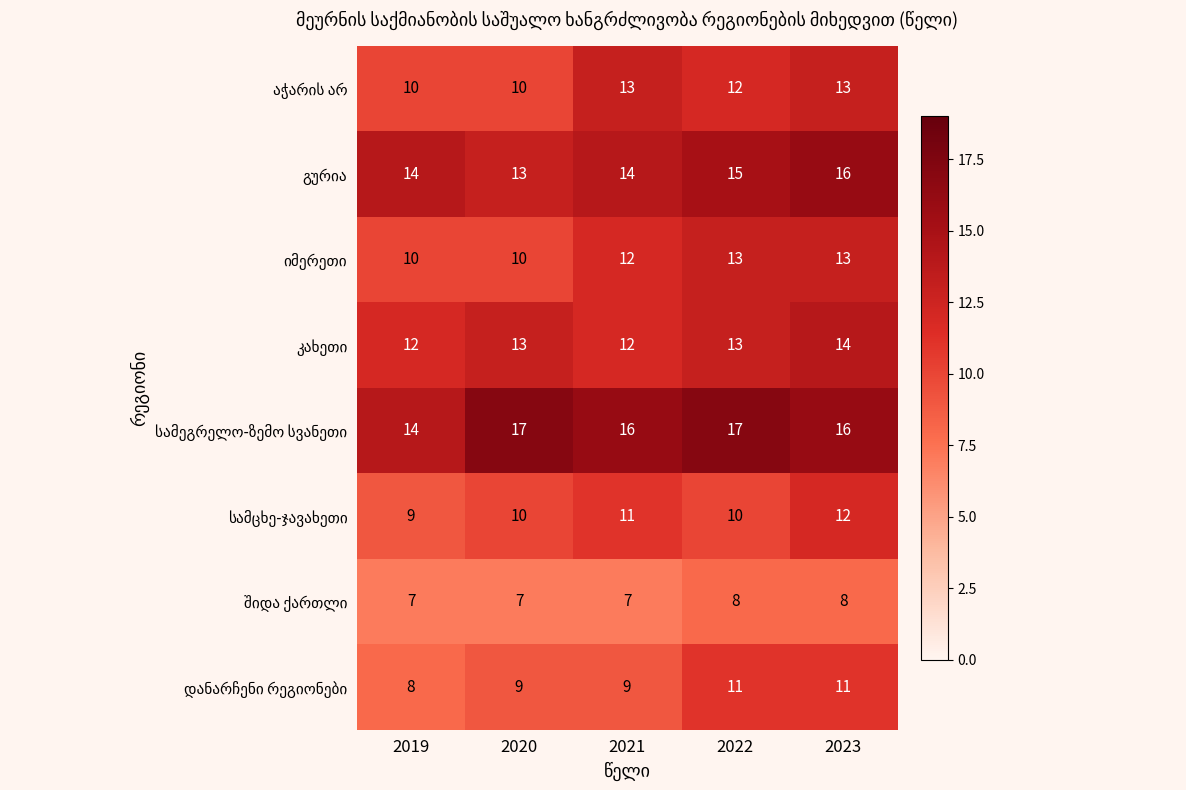

What is the spread (max minus min) of values at 2019?

7